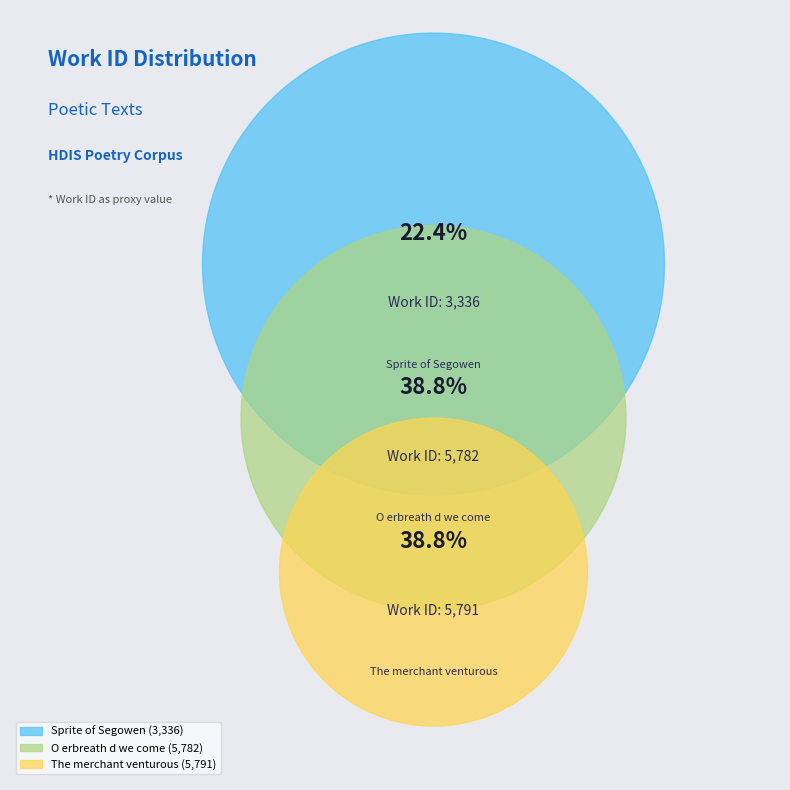

Rank the categories by value from lowest to highest.

Sprite of Segowen, O erbreath d we come, The merchant venturous